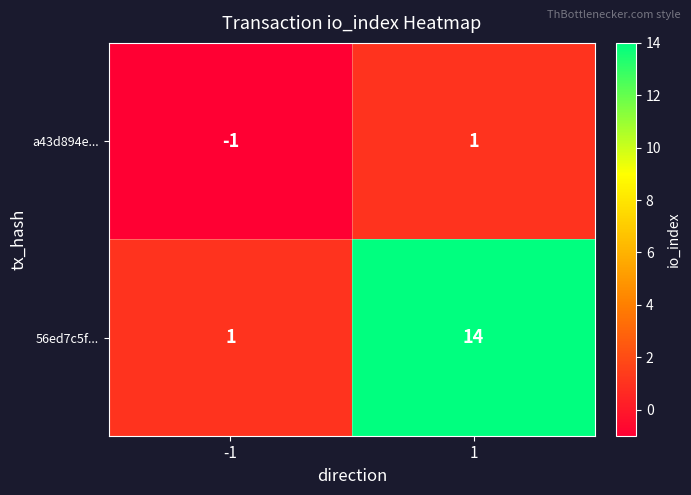

Is it true that 56ed7c5f... equals 18 at 1?

False